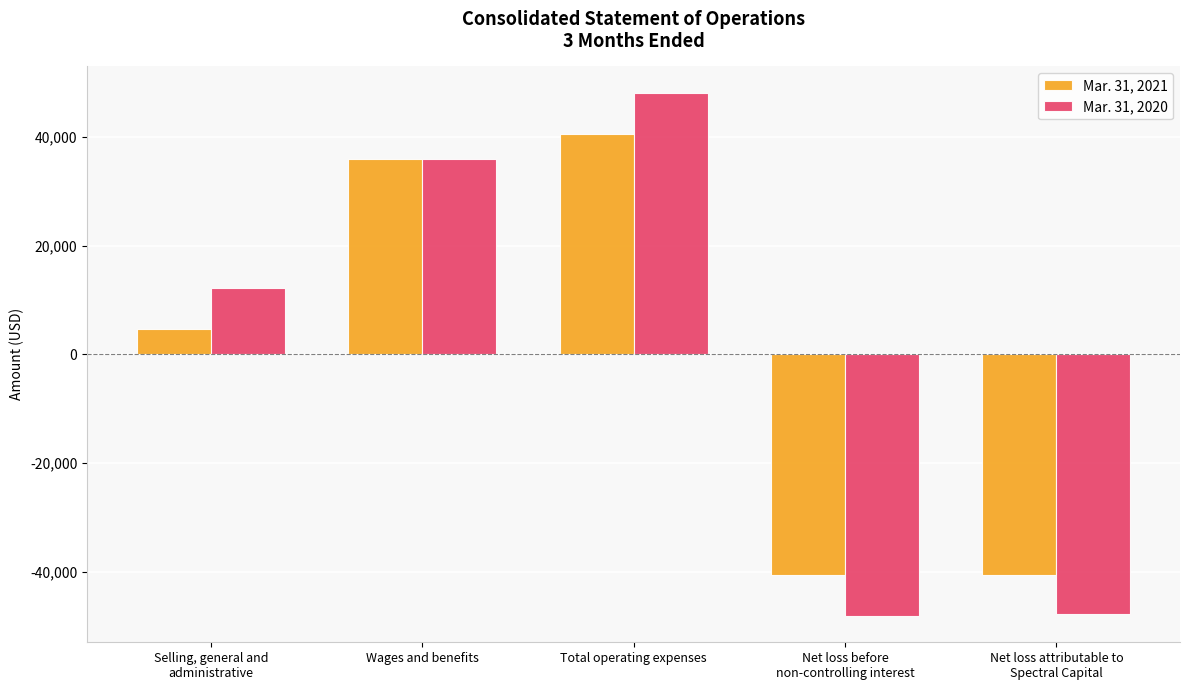

At how many categories does at least one series exceed 45105?

1